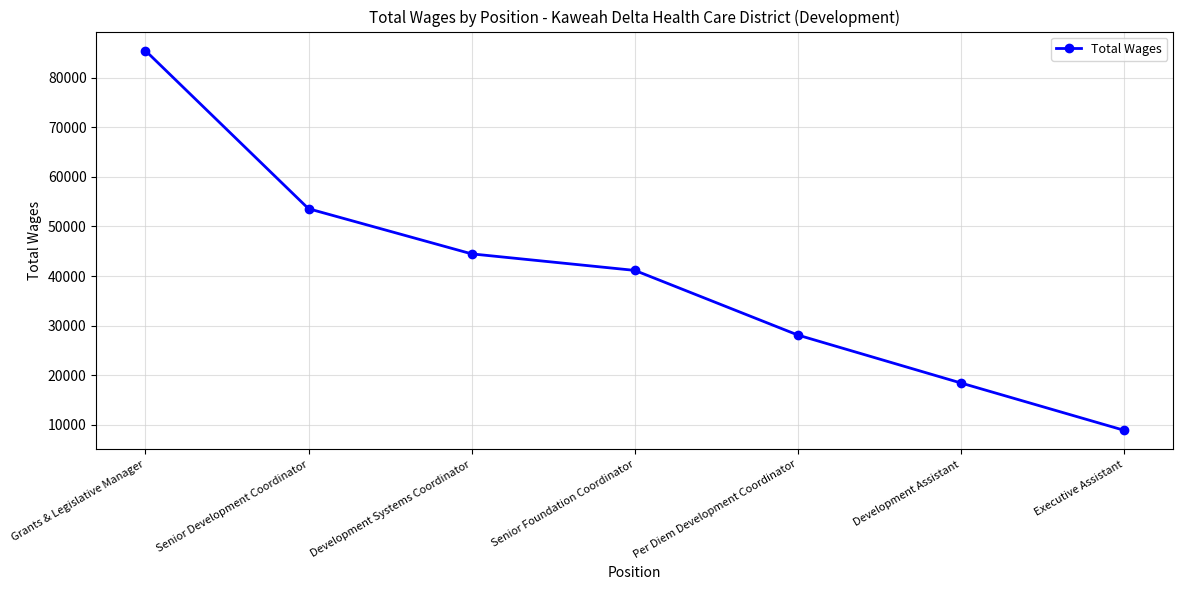

What is the ratio of the value at Development Systems Coordinator to the value at Senior Development Coordinator?

0.8